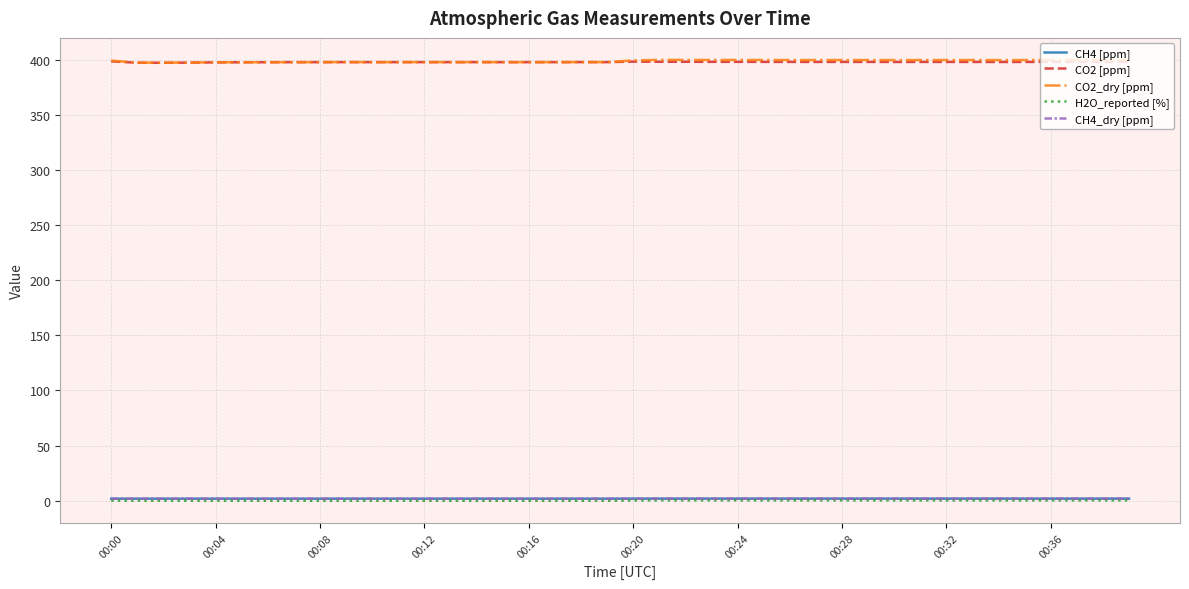

True or false: H2O_reported [%] and CH4_dry [ppm] intersect in this chart.

False